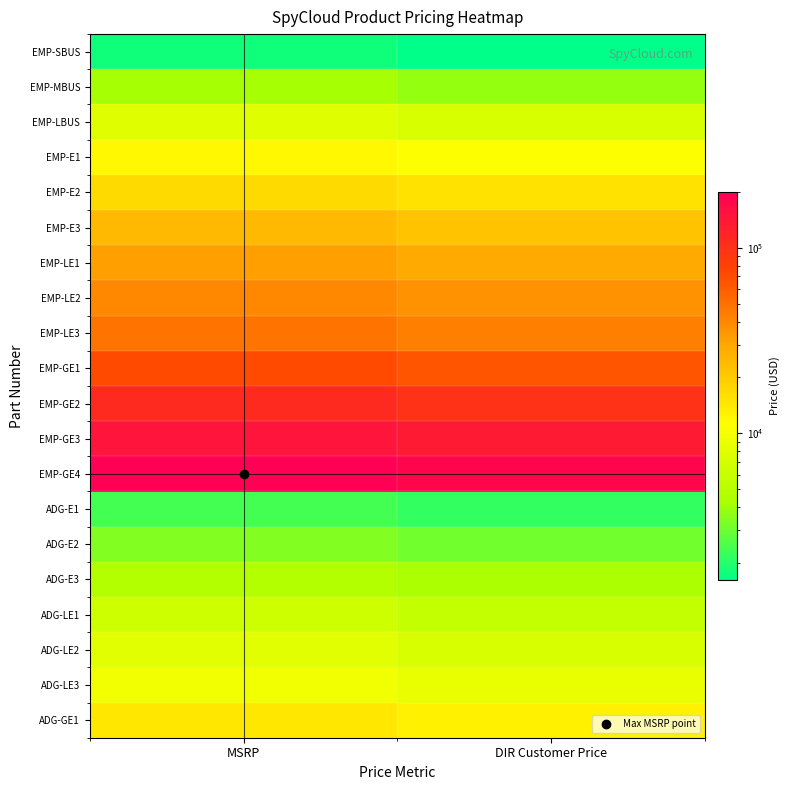

Reading right to left, transcribe all the data shown in this chart.

EMP-SBUS: DIR Customer Price=1621.3	MSRP=1788.0
EMP-MBUS: DIR Customer Price=3797.5	MSRP=4188.0
EMP-LBUS: DIR Customer Price=7071.7	MSRP=7799.0
EMP-E1: DIR Customer Price=10881.0	MSRP=12000.0
EMP-E2: DIR Customer Price=15414.8	MSRP=17000.0
EMP-E3: DIR Customer Price=21762.0	MSRP=24000.0
EMP-LE1: DIR Customer Price=29016.0	MSRP=32000.0
EMP-LE2: DIR Customer Price=36270.0	MSRP=40000.0
EMP-LE3: DIR Customer Price=43524.0	MSRP=48000.0
EMP-GE1: DIR Customer Price=65286.0	MSRP=72000.0
EMP-GE2: DIR Customer Price=97929.0	MSRP=108000.0
EMP-GE3: DIR Customer Price=136012.5	MSRP=150000.0
EMP-GE4: DIR Customer Price=181350.0	MSRP=200000.0
ADG-E1: DIR Customer Price=2176.2	MSRP=2400.0
ADG-E2: DIR Customer Price=3082.9	MSRP=3400.0
ADG-E3: DIR Customer Price=4352.4	MSRP=4800.0
ADG-LE1: DIR Customer Price=5803.2	MSRP=6400.0
ADG-LE2: DIR Customer Price=7254.0	MSRP=8000.0
ADG-LE3: DIR Customer Price=8704.8	MSRP=9600.0
ADG-GE1: DIR Customer Price=13057.2	MSRP=14400.0